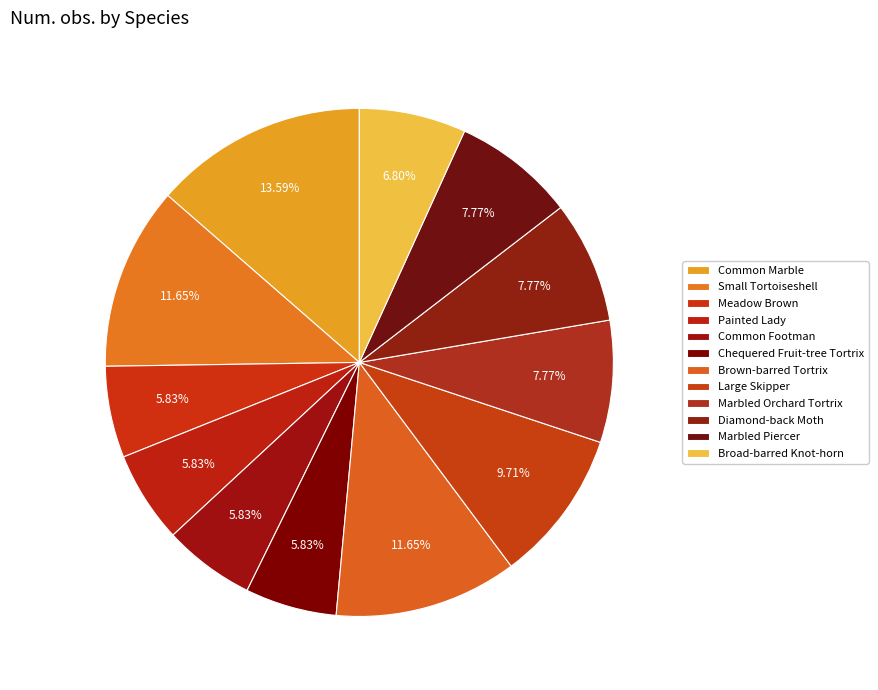

How many segments does this pie chart have?

12